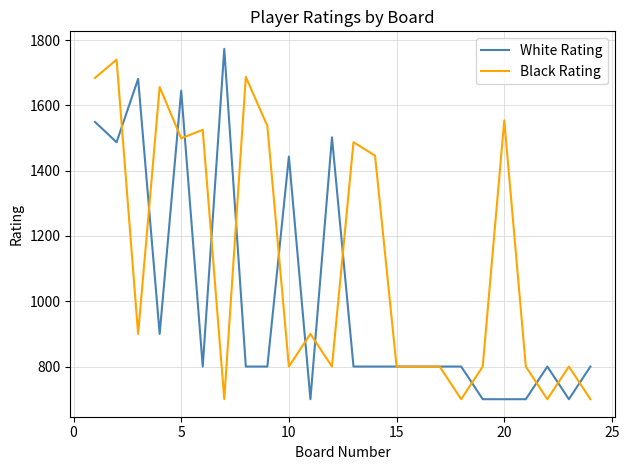

Rank the series by their average value, from highest to lowest.

Black Rating, White Rating